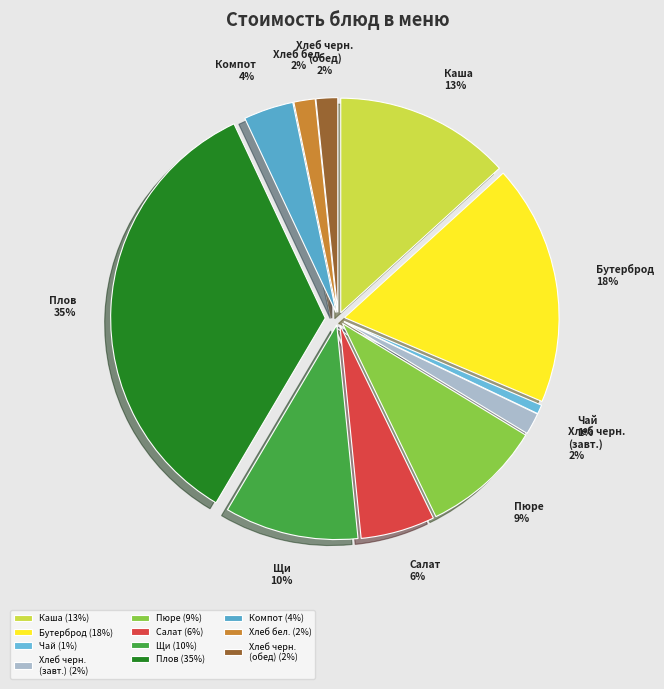

Count the number of slices in the pie.

11